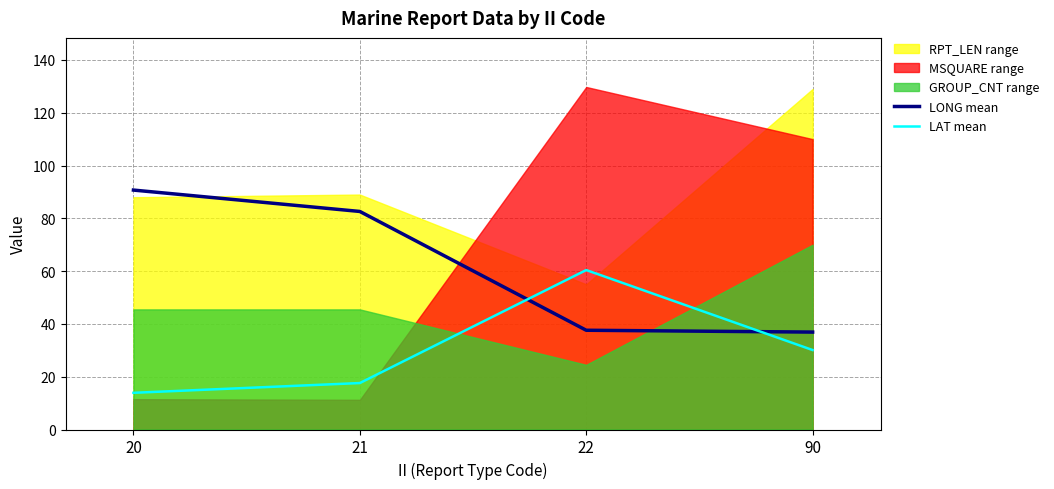

What is the lowest value of the LAT mean series?

13.9